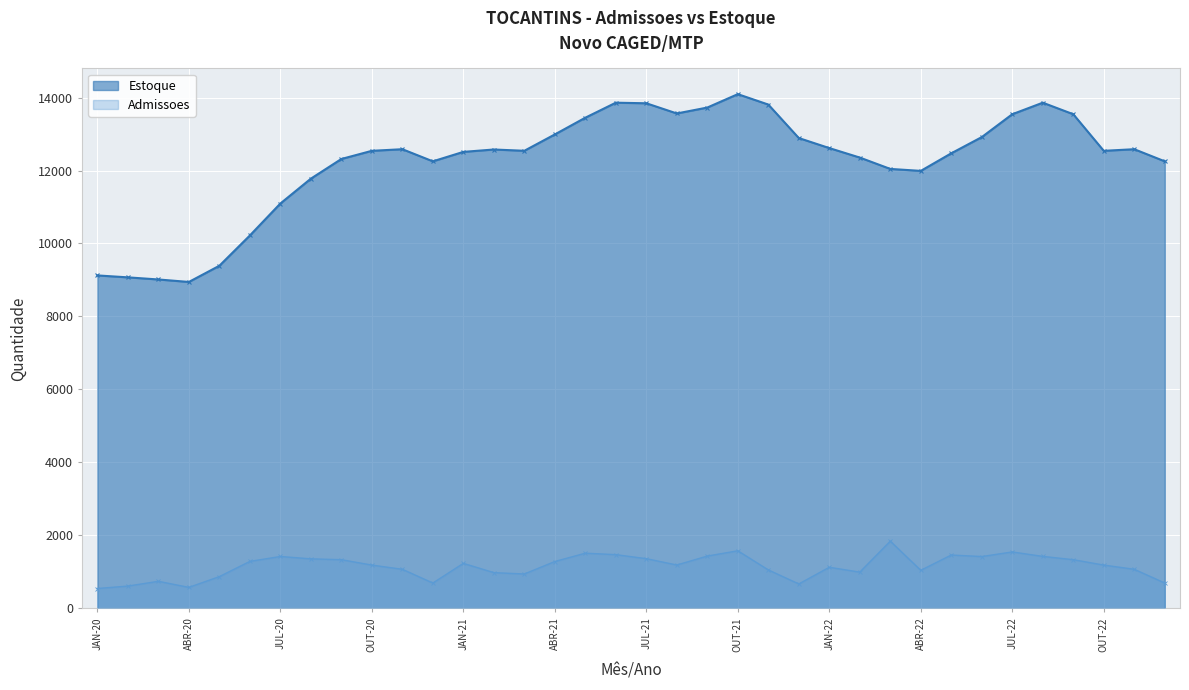

At which category does Admissoes reach its first local peak?

MAR-20